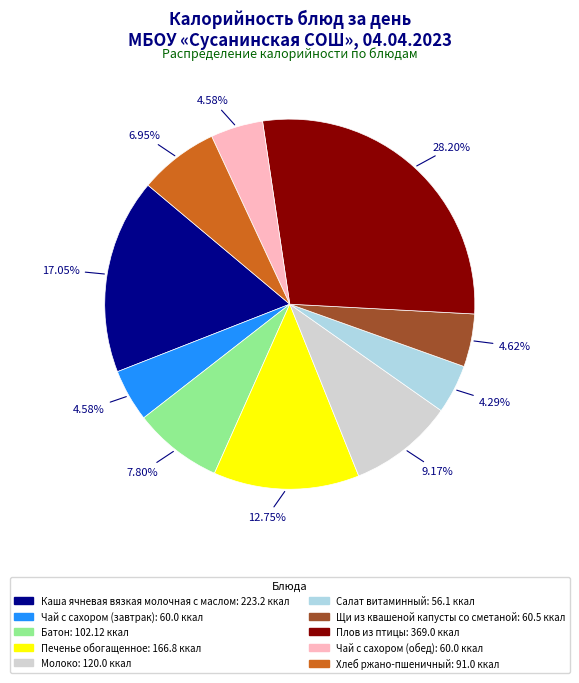

What percentage do Хлеб ржано-пшеничный and Молоко together represent?

16.1%